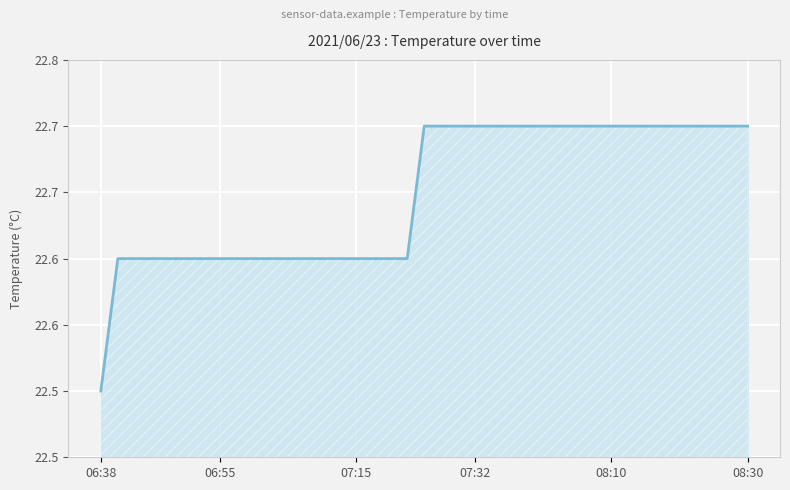

What is the smallest value displayed?

22.5